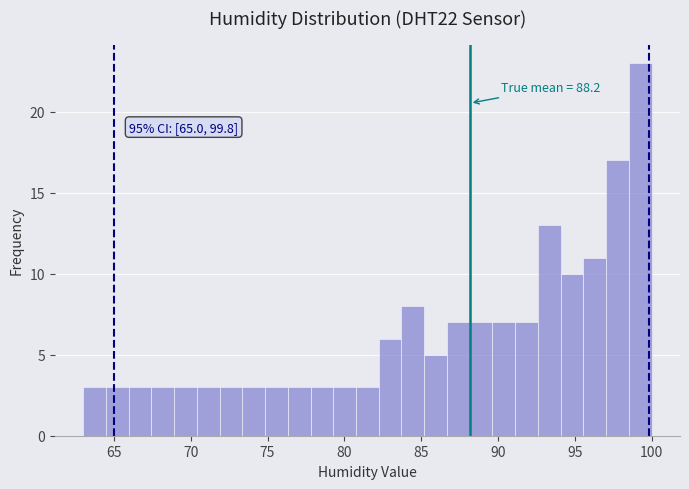

Read against the x-axis, roughly where is the centre of the tallest bar?

99.5